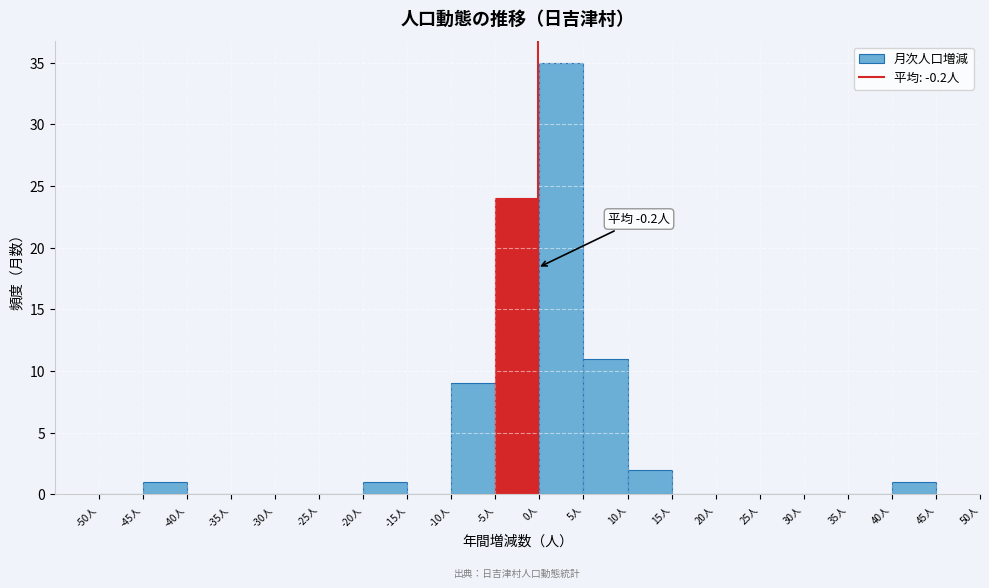

Which range on the x-axis has the tallest bar?

0 to 5